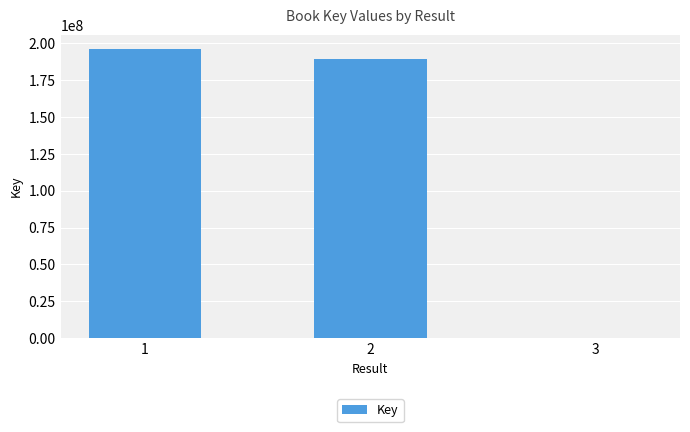

What is the average value?

128570791